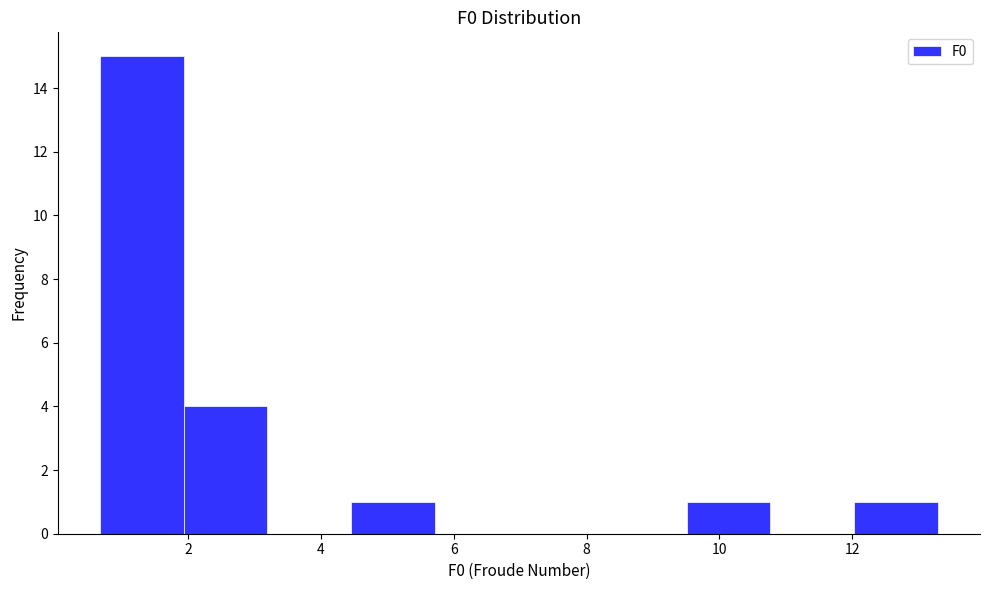

Reading left to right, transcribe this chart: for each bar, give the range it covers on the x-axis and its height. Neither the bar edges nor the heights are printed on the chart, so give them approximately, as read against the axes.

0.6 to 2.0: 15
2.0 to 3.2: 4
3.2 to 4.4: 0
4.4 to 5.8: 1
5.8 to 7.0: 0
7.0 to 8.2: 0
8.2 to 9.6: 0
9.6 to 10.8: 1
10.8 to 12.0: 0
12.0 to 13.2: 1